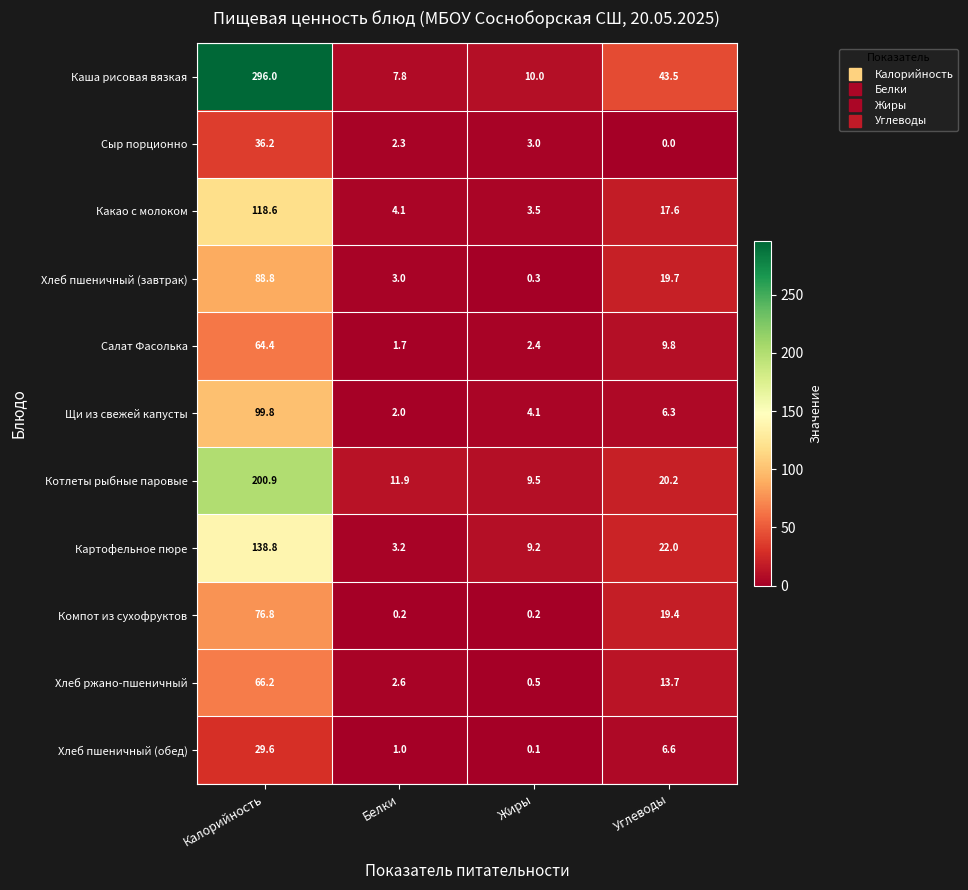

Which series has the largest total across all categories?

Каша рисовая вязкая